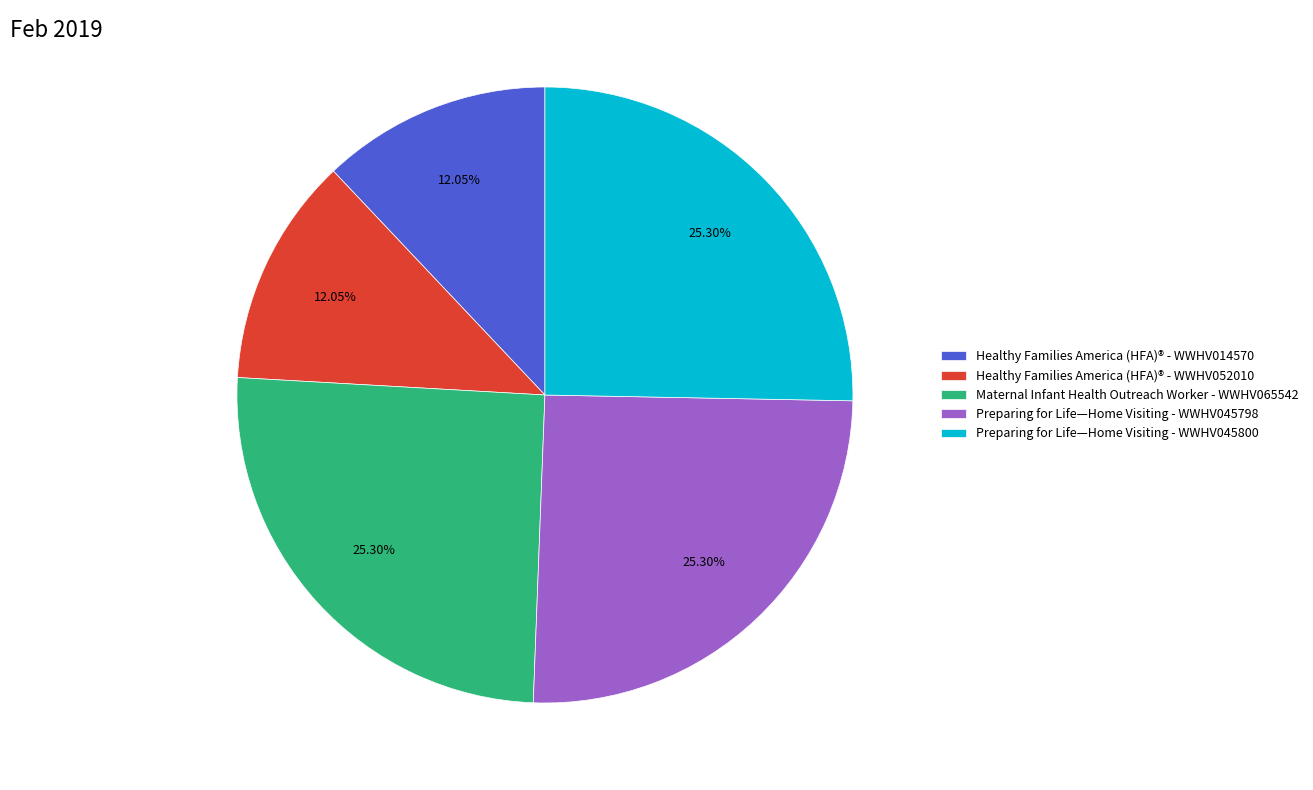

What is the ratio of the value at Preparing for Life—Home Visiting - WWHV045800 to the value at Maternal Infant Health Outreach Worker - WWHV065542?

1.0